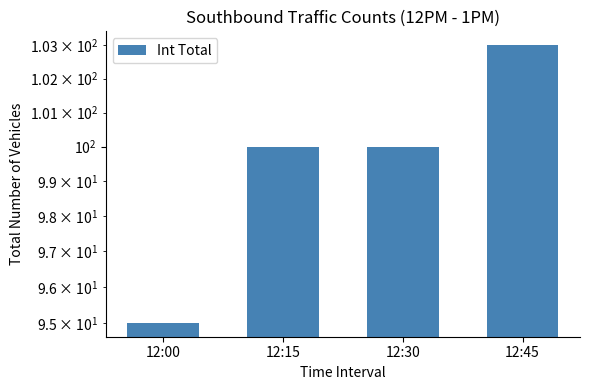

What is the smallest value displayed?

95